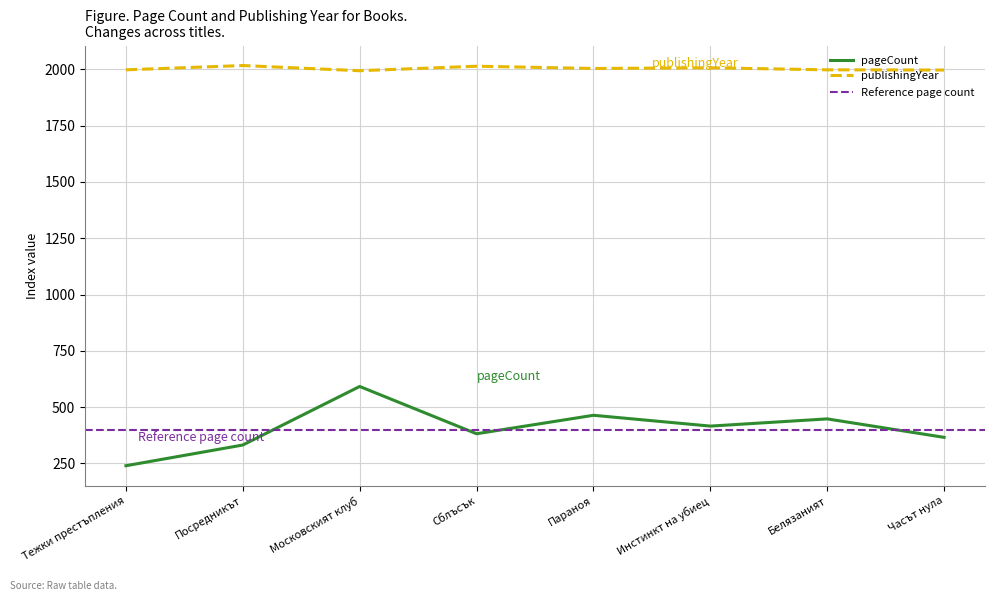

True or false: pageCount and publishingYear cross at least once.

False